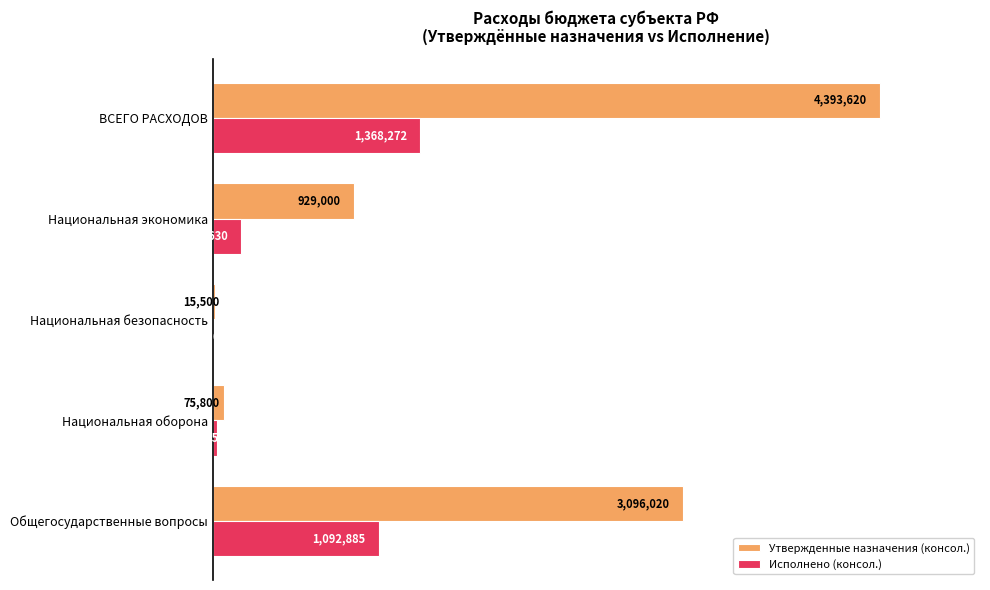

What are all the series names shown in the legend?

Утвержденные назначения (консол.), Исполнено (консол.)